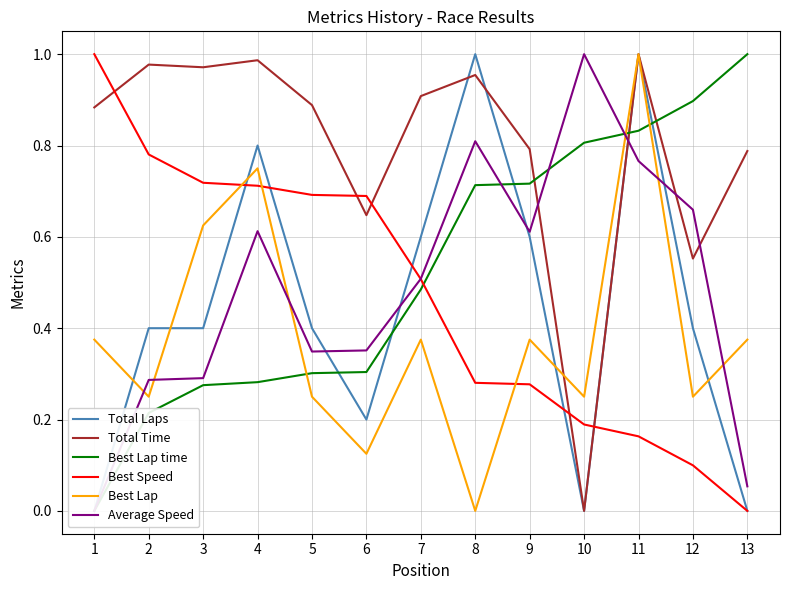

How many data points does each series have?

13